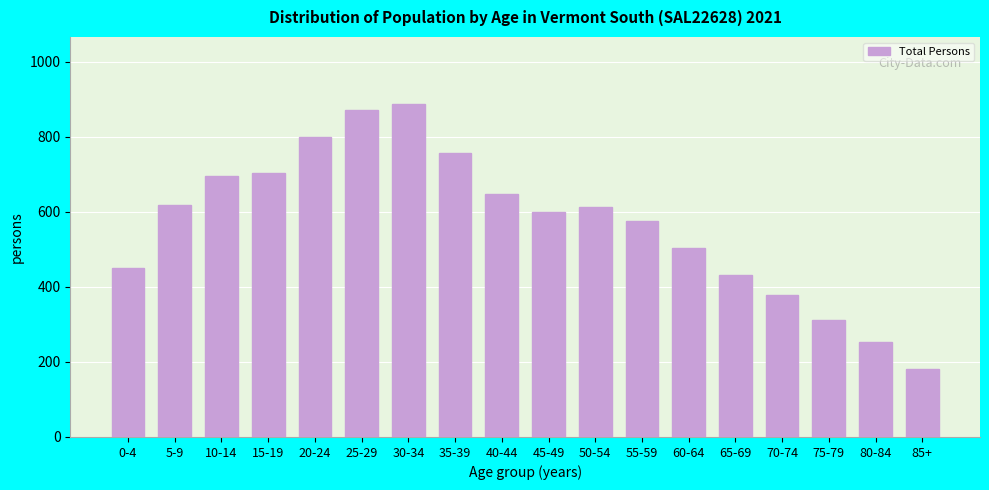

Reading left to right, transcribe all the data shown in this chart.

0-4=450	5-9=619	10-14=696	15-19=702	20-24=798	25-29=870	30-34=888	35-39=756	40-44=648	45-49=600	50-54=612	55-59=576	60-64=504	65-69=432	70-74=378	75-79=312	80-84=252	85+=180